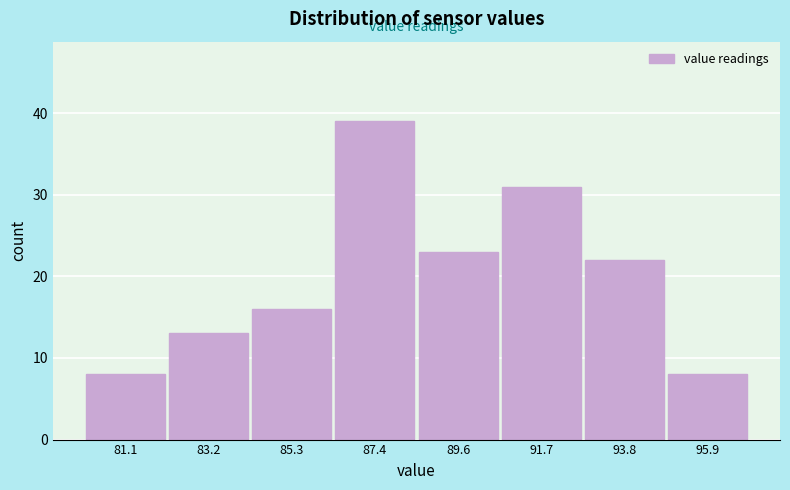

Reading left to right, list every bar in this chart as the range it spans on the x-axis followed by its height. Neither the bar edges nor the heights are printed on the chart, so give them approximately, as read against the axes.

80.0 to 82.0: 8
82.0 to 84.5: 13
84.5 to 86.5: 16
86.5 to 88.5: 39
88.5 to 90.5: 23
90.5 to 93.0: 31
93.0 to 95.0: 22
95.0 to 97.0: 8